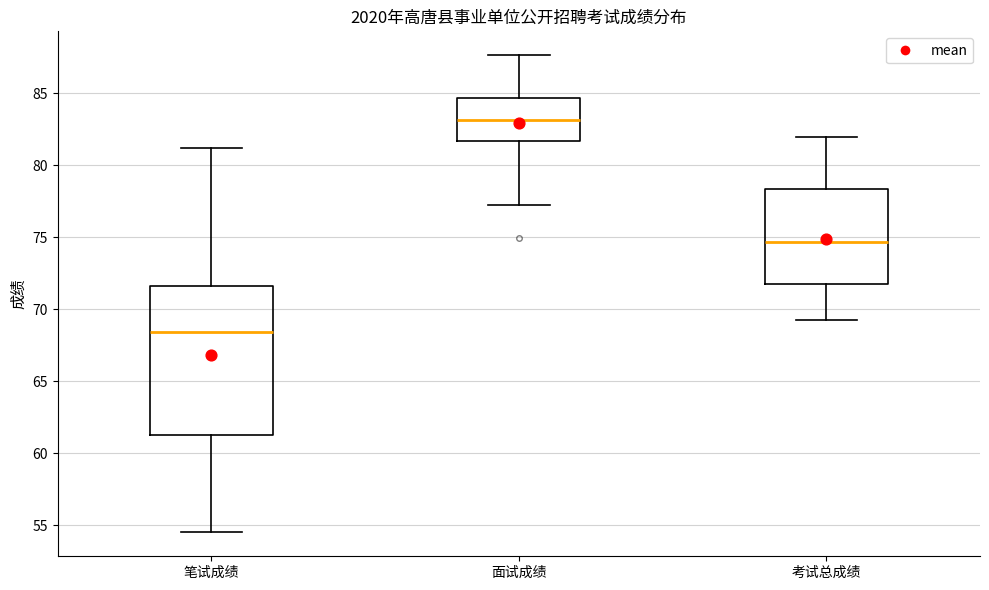

Where does the lower whisker of the box for 笔试成绩 end on the y-axis? The values are not printed on the chart, so give them approximately, as read against the axis.

54.5